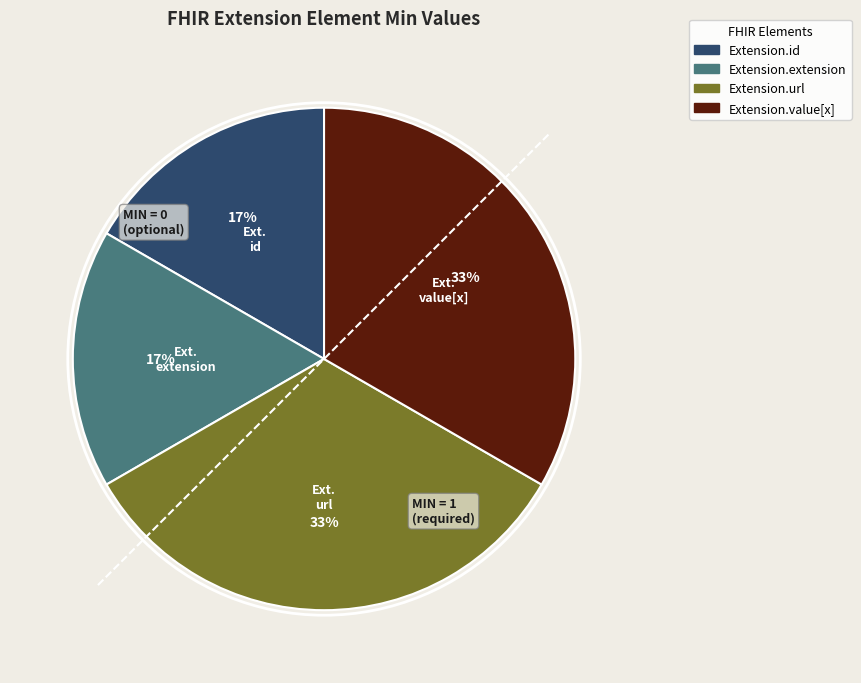

The Extension.value[x] slice represents 25% of the pie. True or false?

False